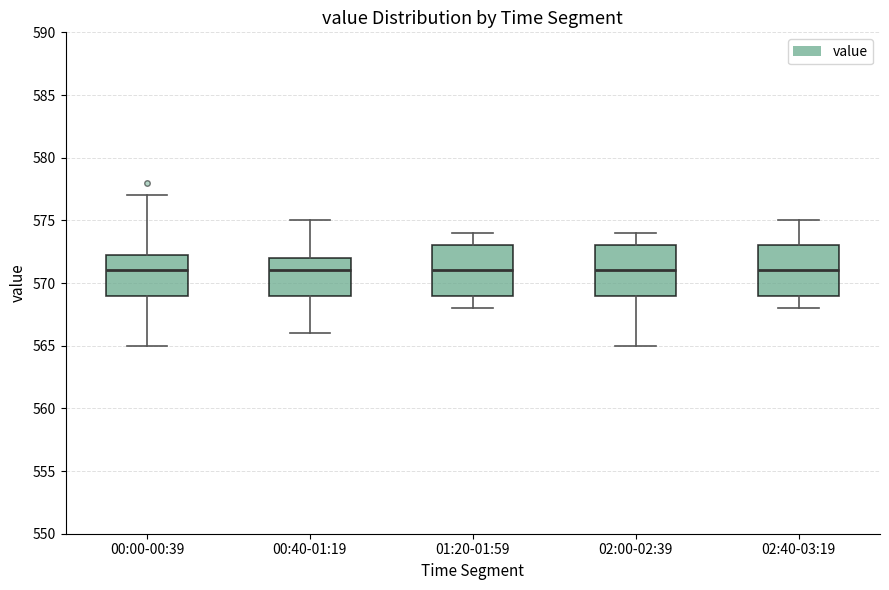

Reading left to right, transcribe this box plot: for each box, give where its median line is, the range the box spans, and where its two whiskers end, as read against the y-axis. The values are not printed on the chart, so give them approximately, as read against the axis.

00:00-00:39: median 571.0, box 569.0 to 572.5, whiskers 565.0 to 577.0
00:40-01:19: median 571.0, box 569.0 to 572.0, whiskers 566.0 to 575.0
01:20-01:59: median 571.0, box 569.0 to 573.0, whiskers 568.0 to 574.0
02:00-02:39: median 571.0, box 569.0 to 573.0, whiskers 565.0 to 574.0
02:40-03:19: median 571.0, box 569.0 to 573.0, whiskers 568.0 to 575.0